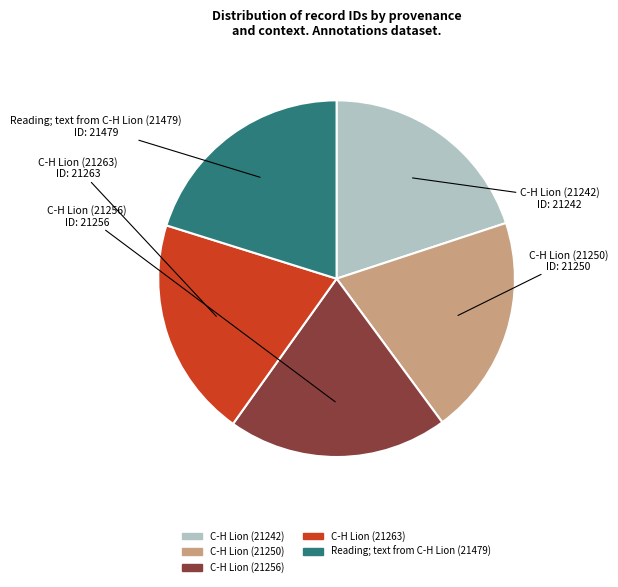

Is C-H Lion (21242) the majority of the pie?

No